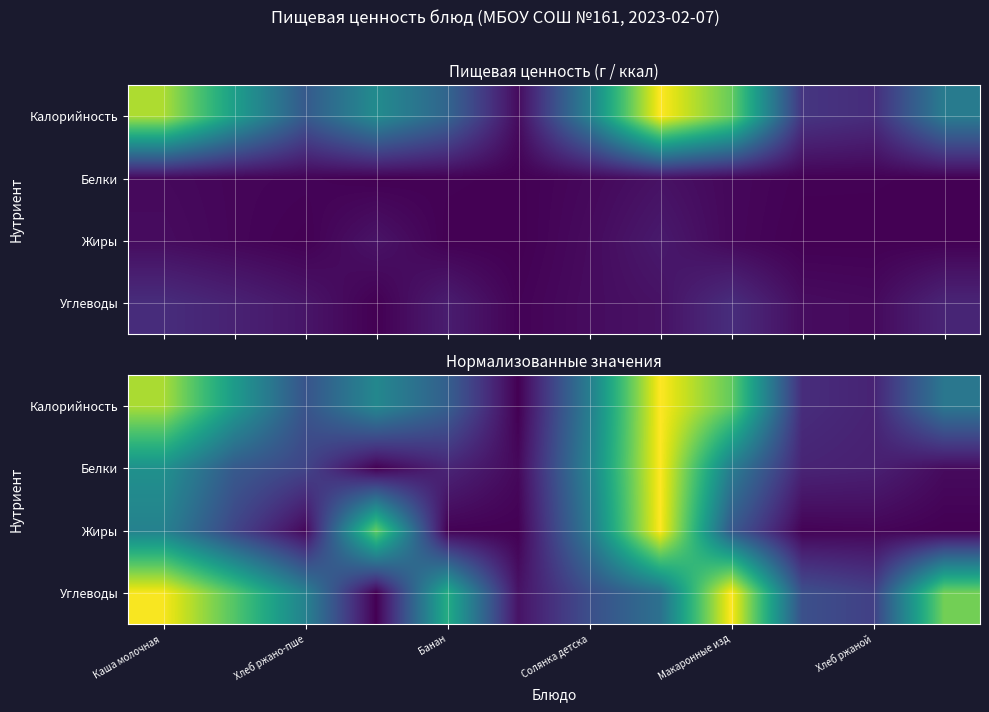

What is the maximum value shown in the chart?

1.0